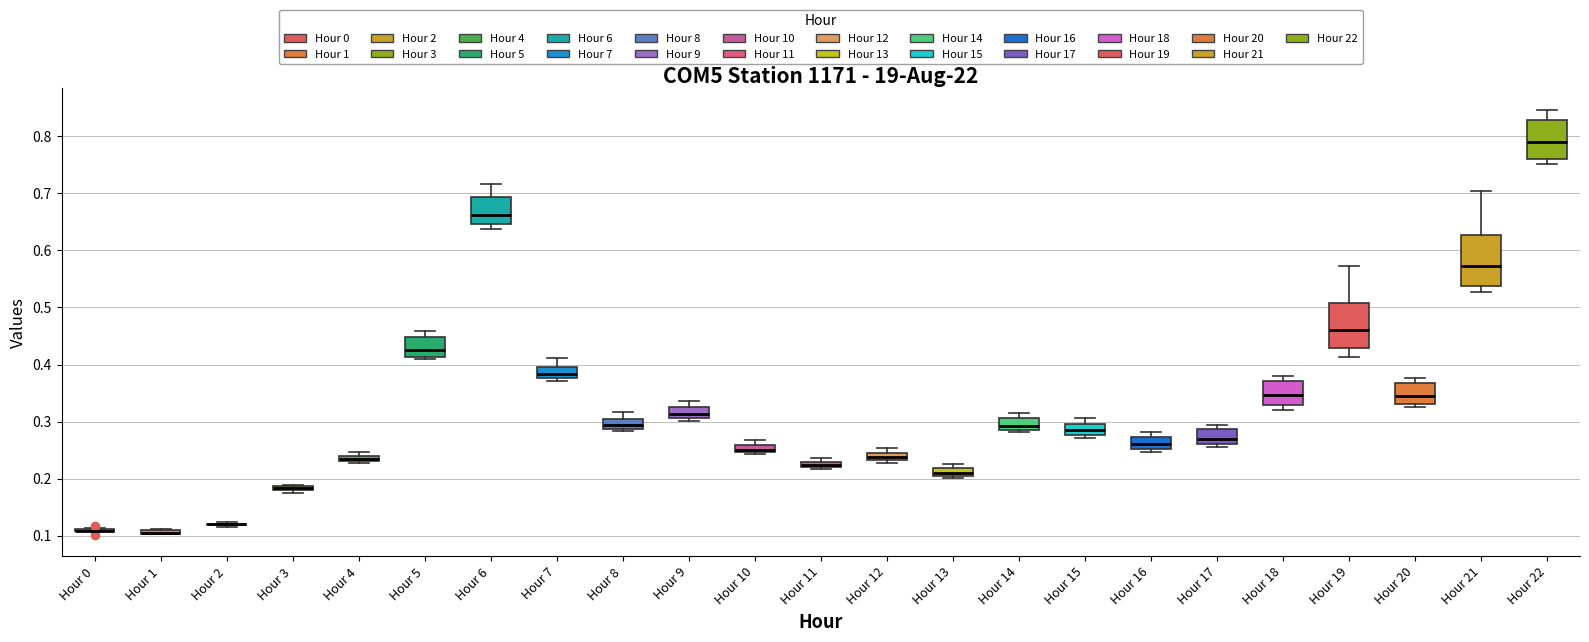

Where is the lower edge of the box for Hour 11 on the y-axis? The values are not printed on the chart, so give them approximately, as read against the axis.

0.22